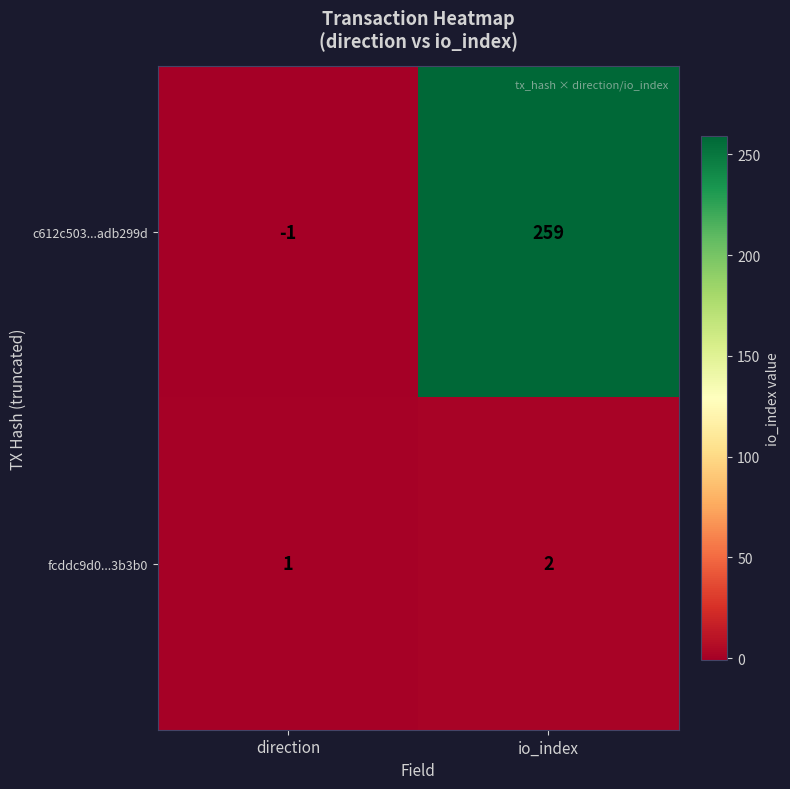

Rank the series by their average value, from highest to lowest.

c612c503...adb299d, fcddc9d0...3b3b0